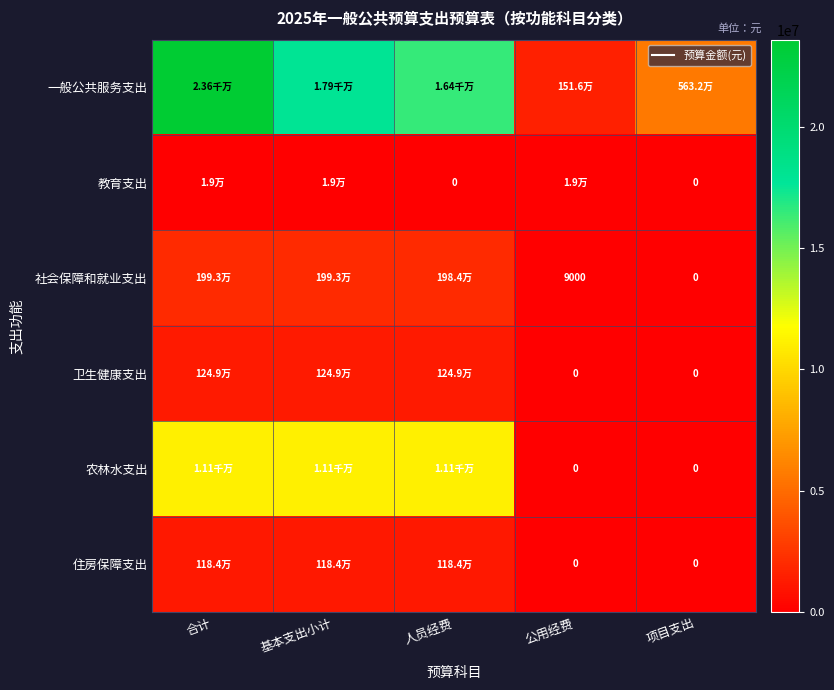

How many values in the 卫生健康支出 series are below 1248650?

2